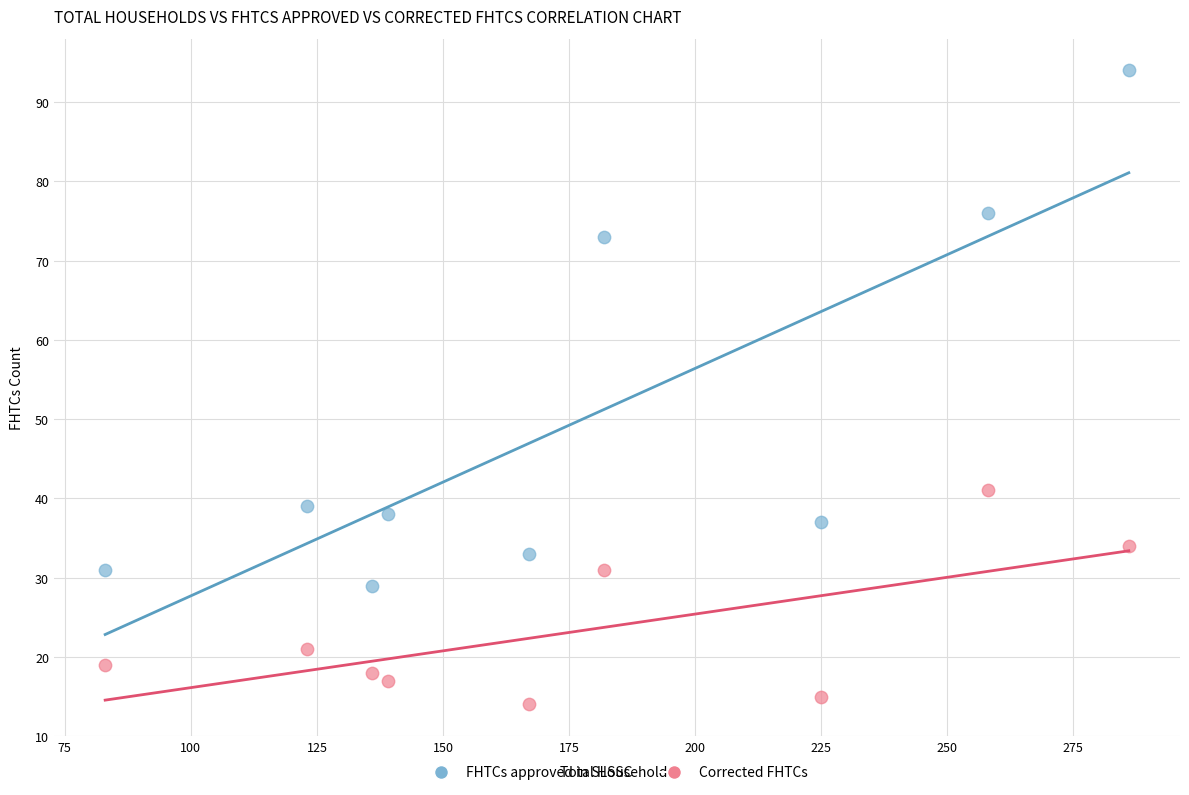

Across all series, what Y value is closest to 54?

41